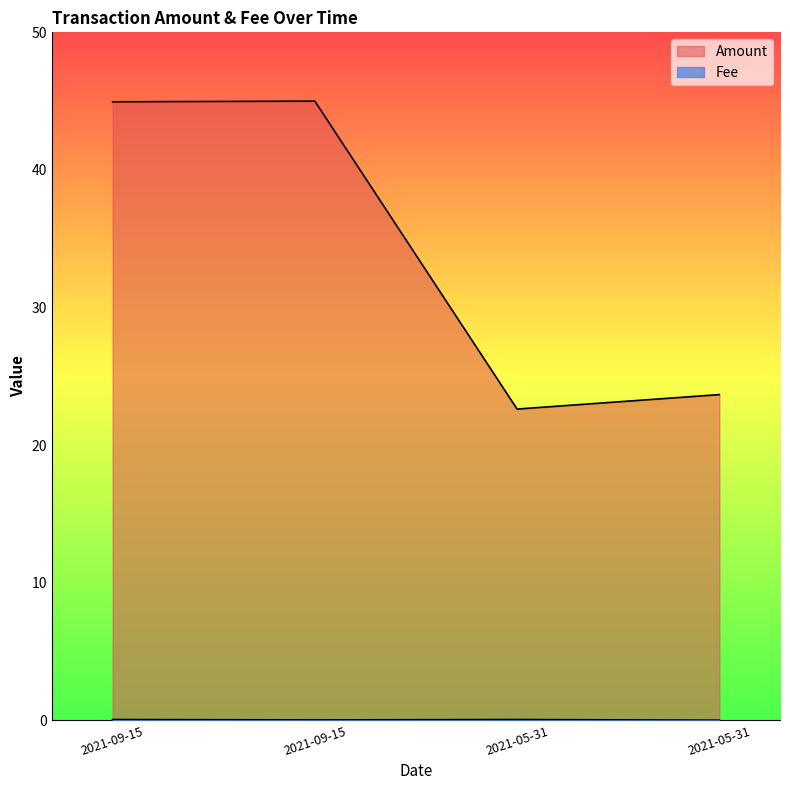

Which series has the largest total across all categories?

Amount